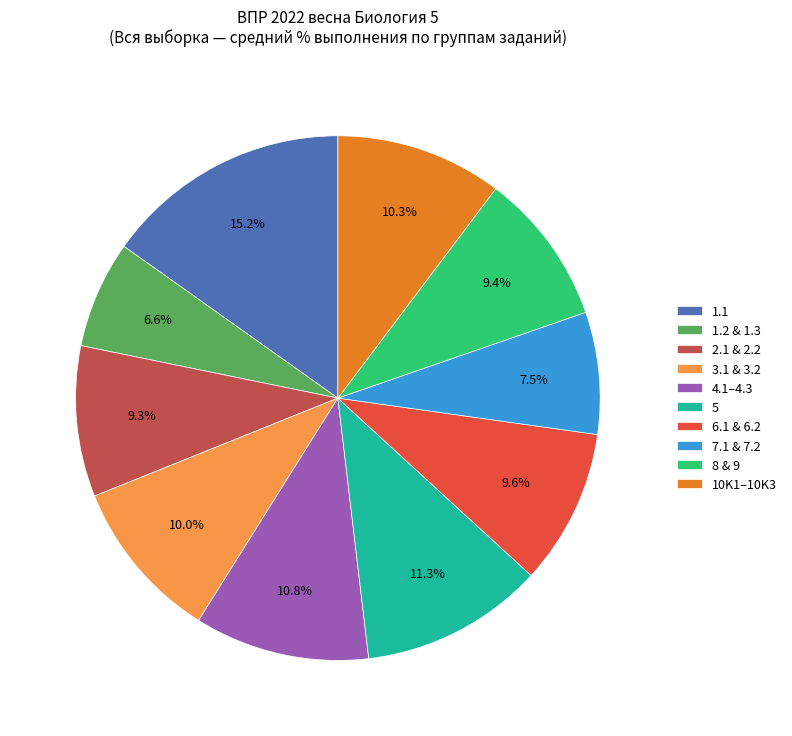

Which category has the smallest portion of the pie?

1.2 & 1.3